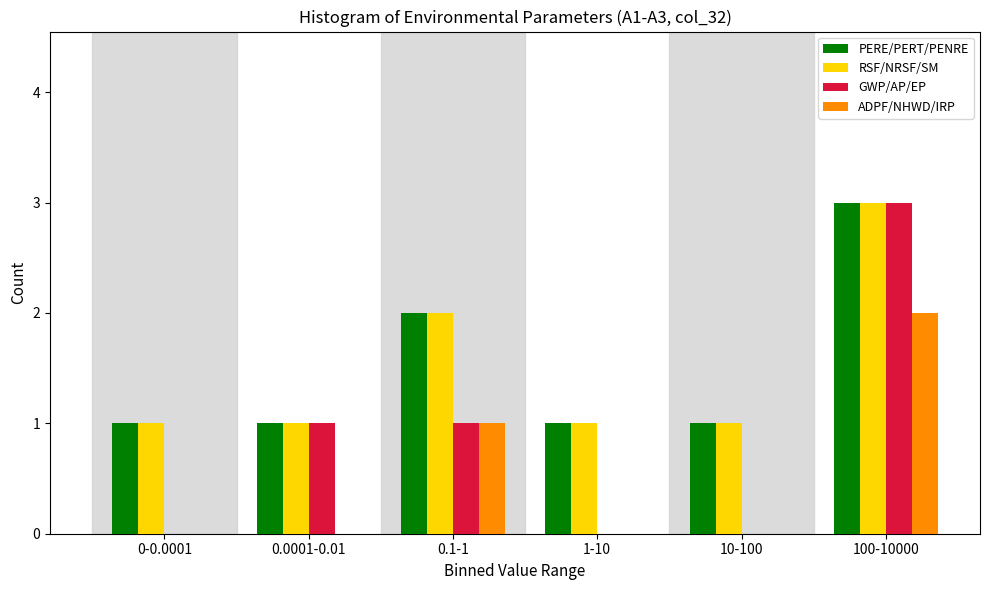

Reading left to right, transcribe all the data shown in this chart.

PERE/PERT/PENRE: 0-0.0001=1	0.0001-0.01=1	0.1-1=2	1-10=1	10-100=1	100-10000=3
RSF/NRSF/SM: 0-0.0001=1	0.0001-0.01=1	0.1-1=2	1-10=1	10-100=1	100-10000=3
GWP/AP/EP: 0-0.0001=0	0.0001-0.01=1	0.1-1=1	1-10=0	10-100=0	100-10000=3
ADPF/NHWD/IRP: 0-0.0001=0	0.0001-0.01=0	0.1-1=1	1-10=0	10-100=0	100-10000=2